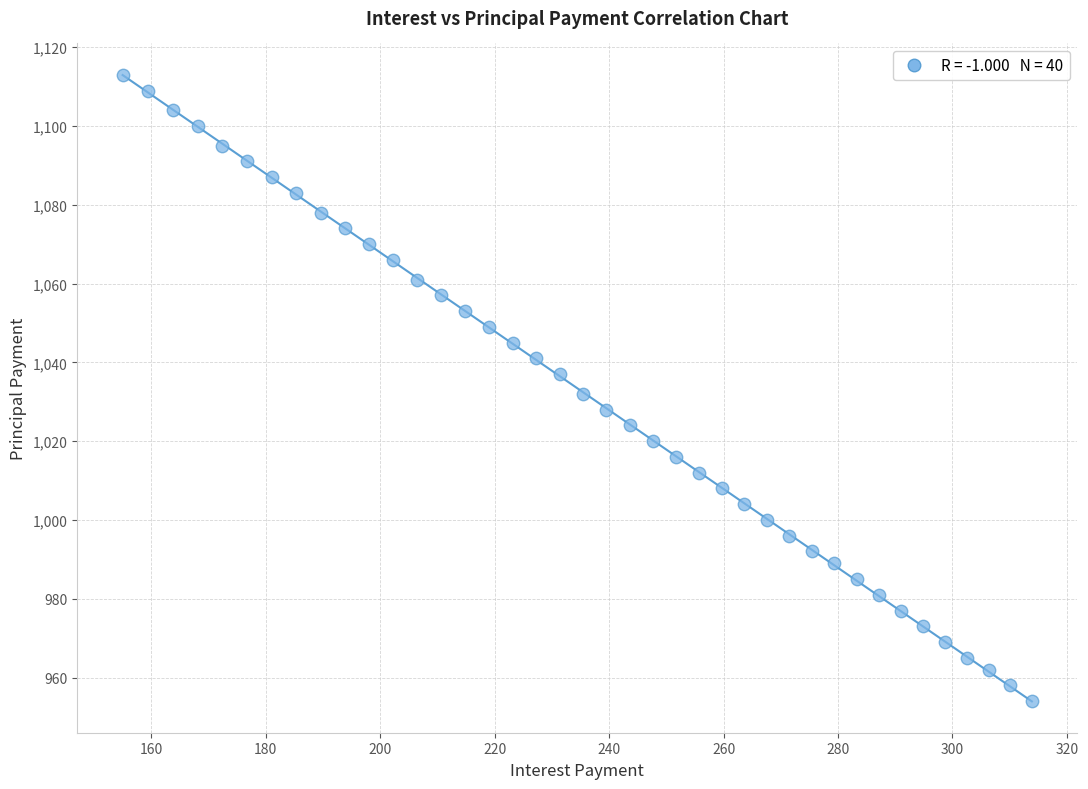

What is the range of Y values (max minus min)?

159